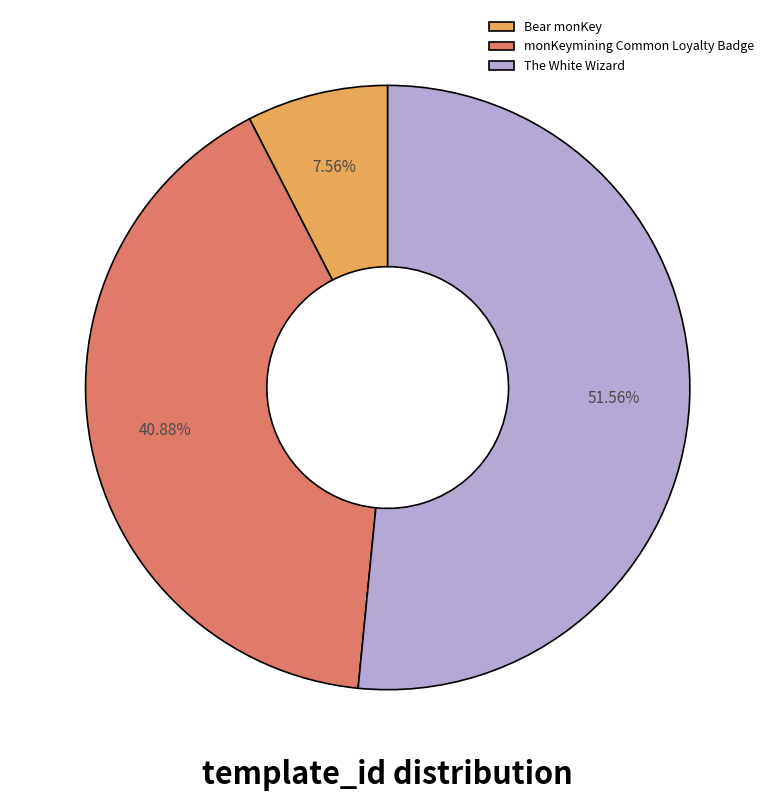

How many slices are in this pie chart?

3